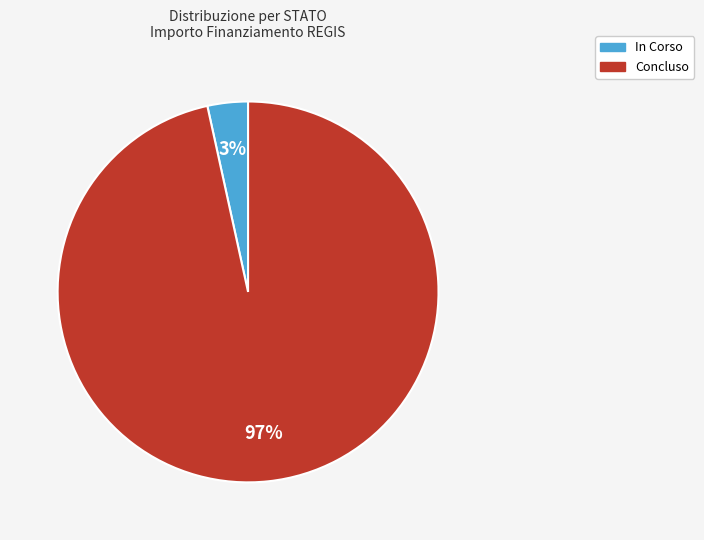

Count the number of slices in the pie.

2